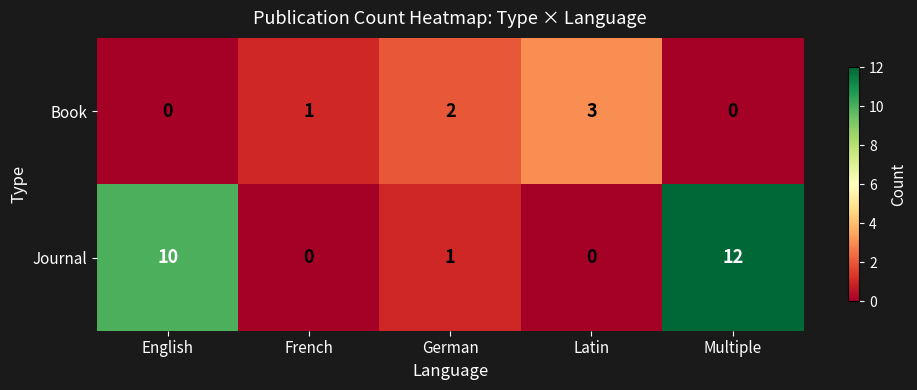

What is the difference between the highest and lowest values at Multiple?

12